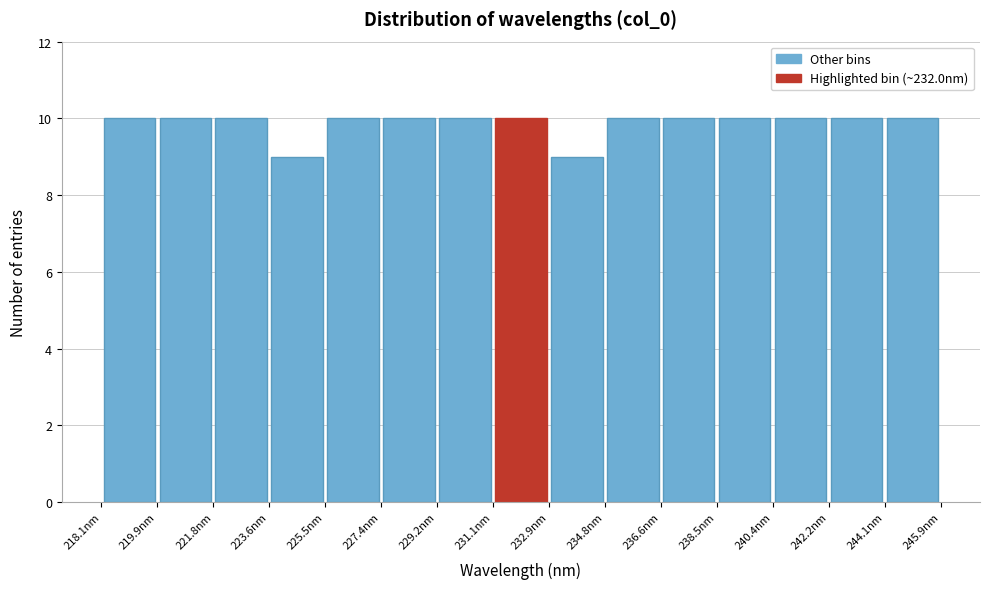

What is the height of the bar covering 223.6 to 225.4 on the x-axis? Neither the bar edges nor the heights are printed on the chart, so give them approximately, as read against the axes.

9